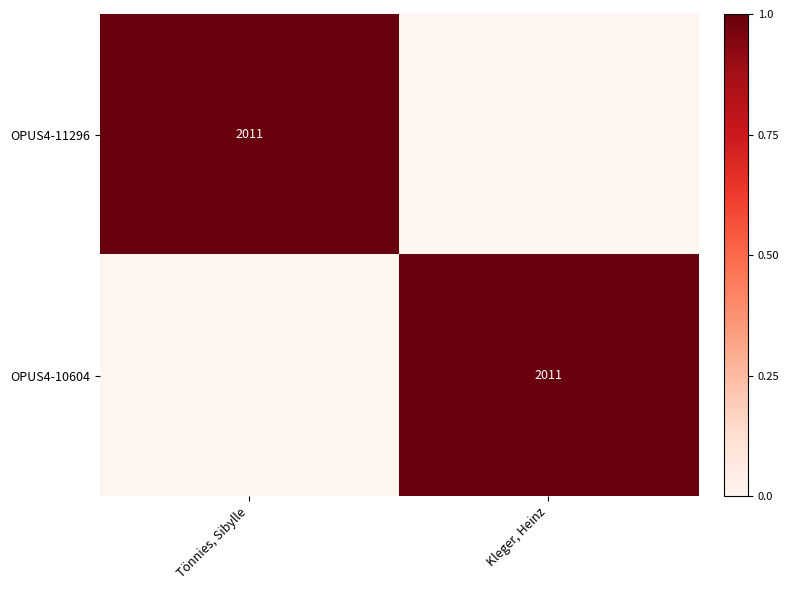

Is it true that OPUS4-10604 equals 1299 at Kleger, Heinz?

False